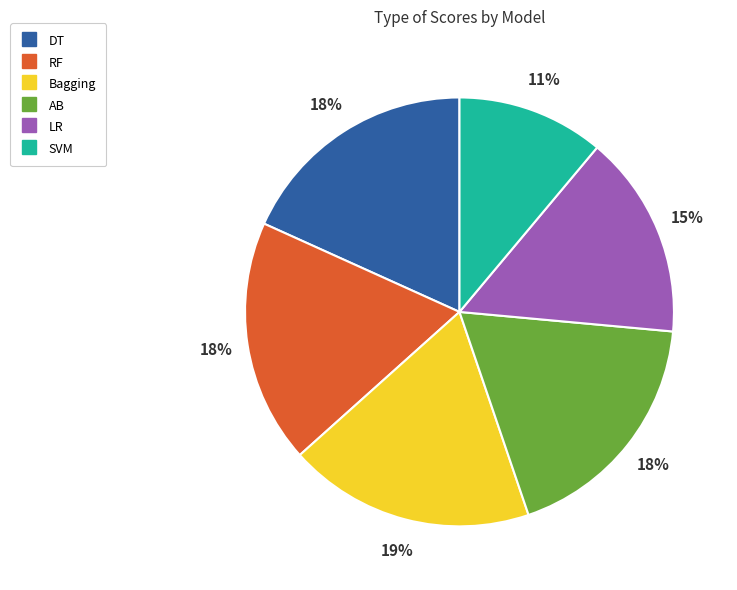

Combined, do AB and LR account for over 50%?

No